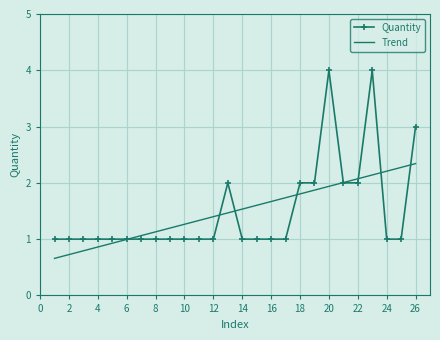

What is the sum of all values?

39